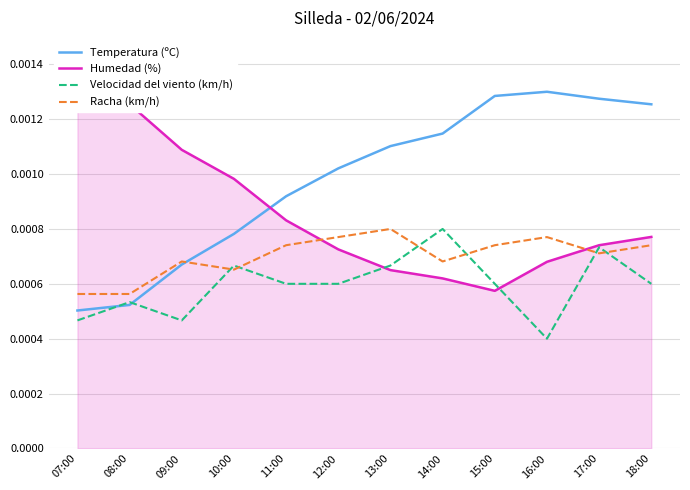

How many distinct data groups are displayed?

4